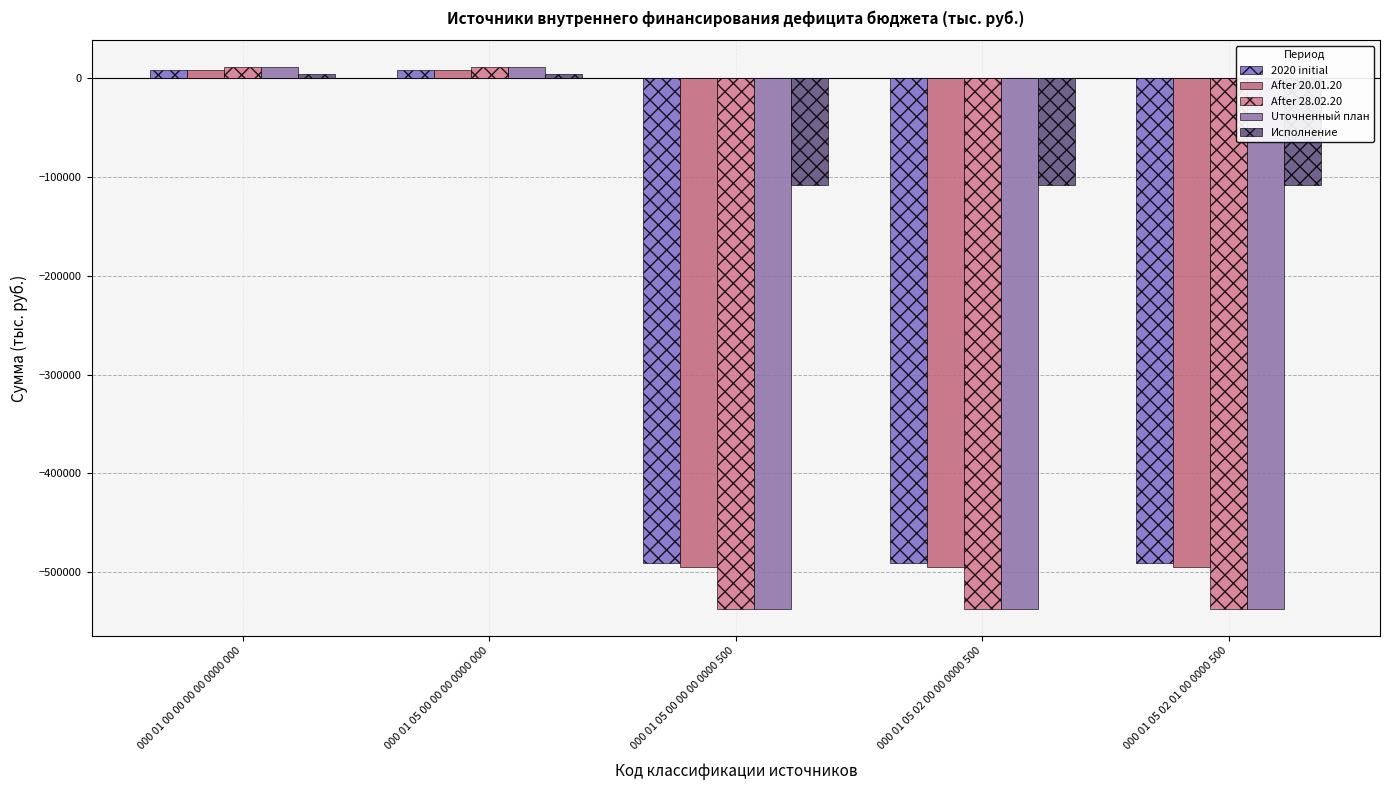

Is it true that Uточненный план equals 10703.6 at 000 01 00 00 00 00 0000 000?

True